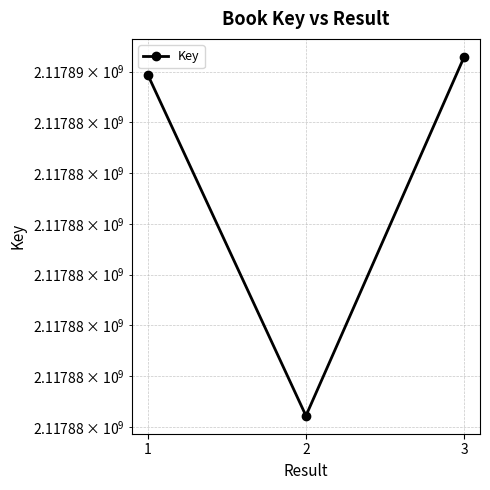

The chart shows a value of 3628401702 at 1. True or false?

False